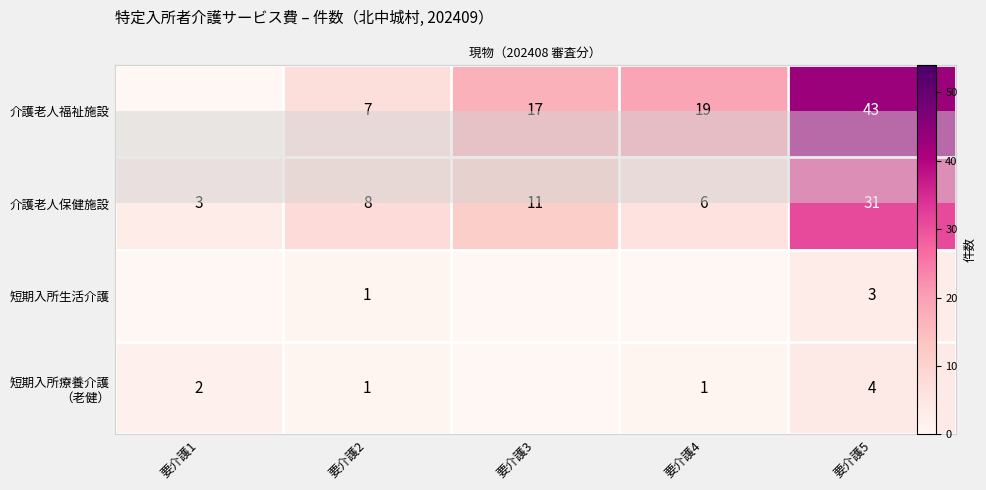

Which has a higher value, 要介護5 or 要介護4?

要介護5